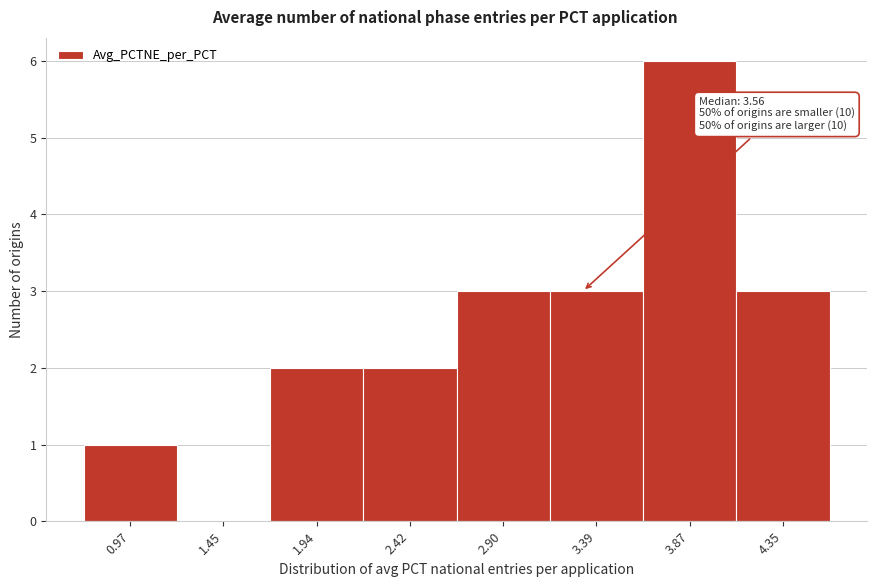

Reading right to left, transcribe all the data shown in this chart.

4.35=3	3.87=6	3.39=3	2.90=3	2.42=2	1.94=2	1.45=0	0.97=1